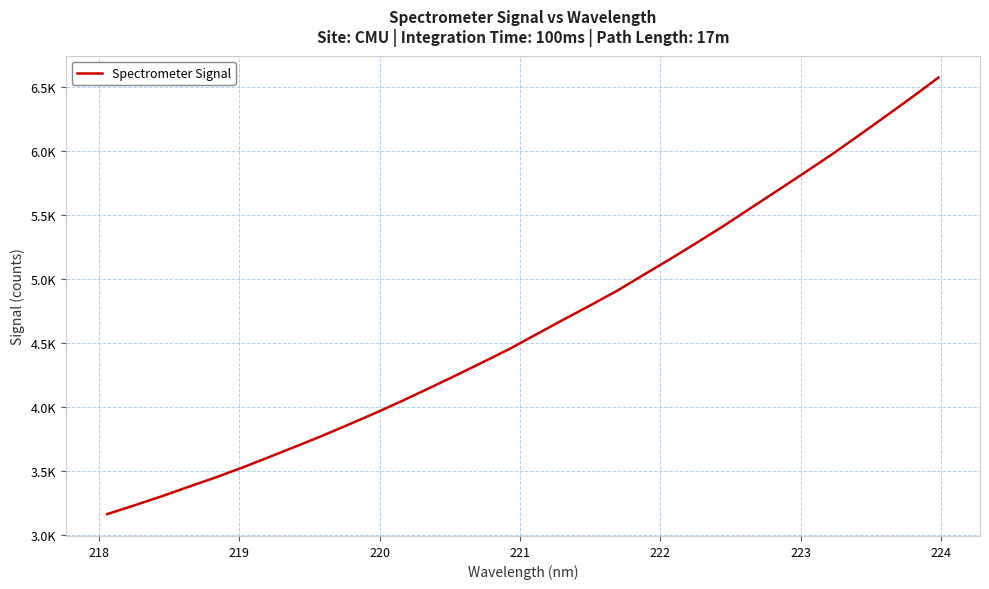

Is this an area chart (filled region under the line)?

No